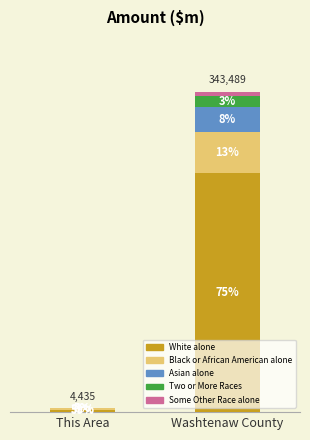

What are all the series names shown in the legend?

White alone, Black or African American alone, Asian alone, Two or More Races, Some Other Race alone